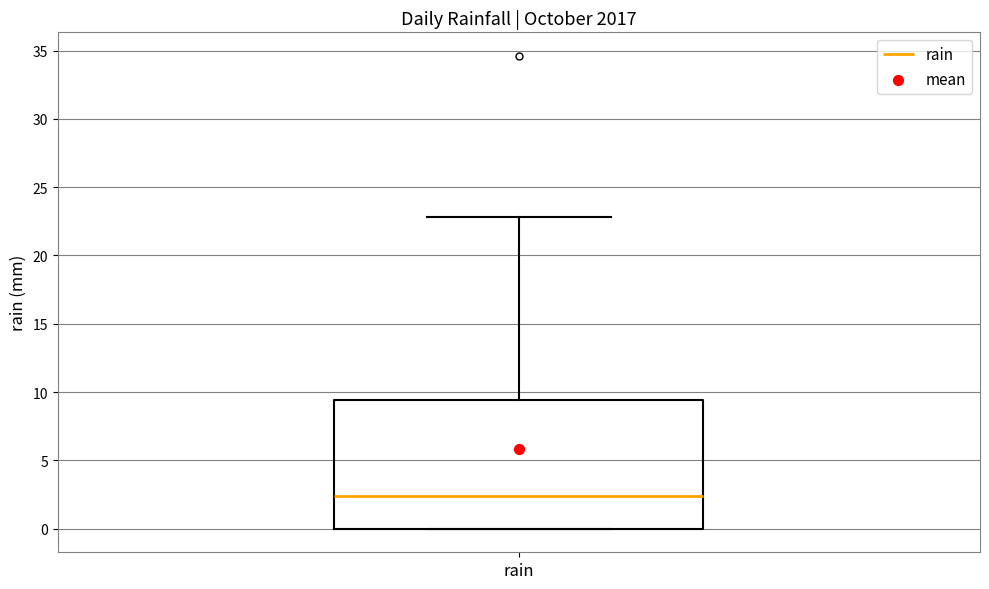

Read this box plot against the y-axis: the position of the median line, the range covered by the box, and the ends of both whiskers. The values are not printed on the chart, so give them approximately, as read against the axis.

median 2.5, box 0.0 to 9.5, whiskers 0.0 to 23.0